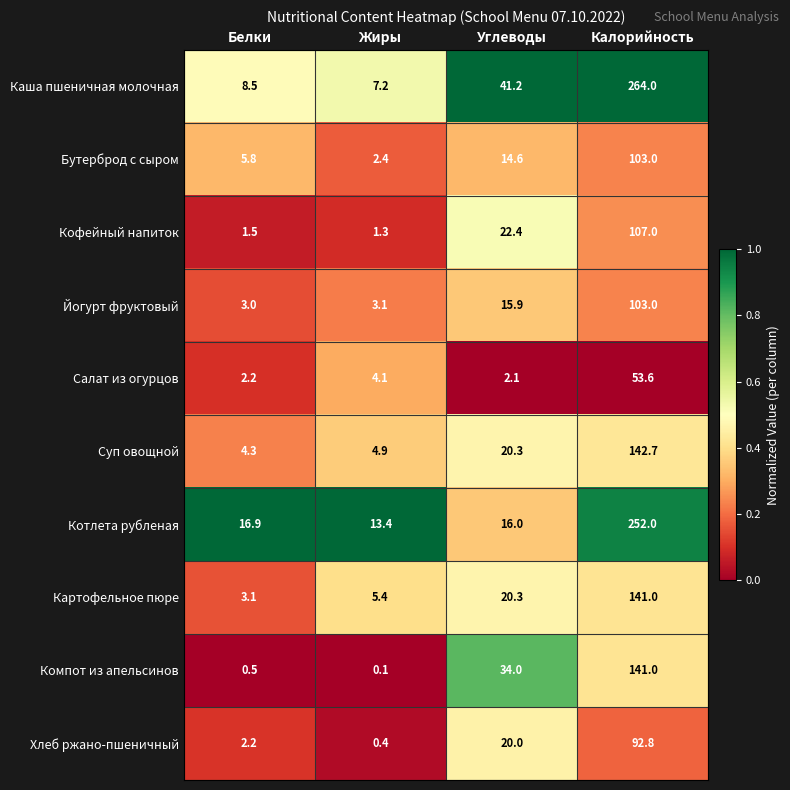

Is it true that Каша пшеничная молочная equals 41.2 at Углеводы?

True